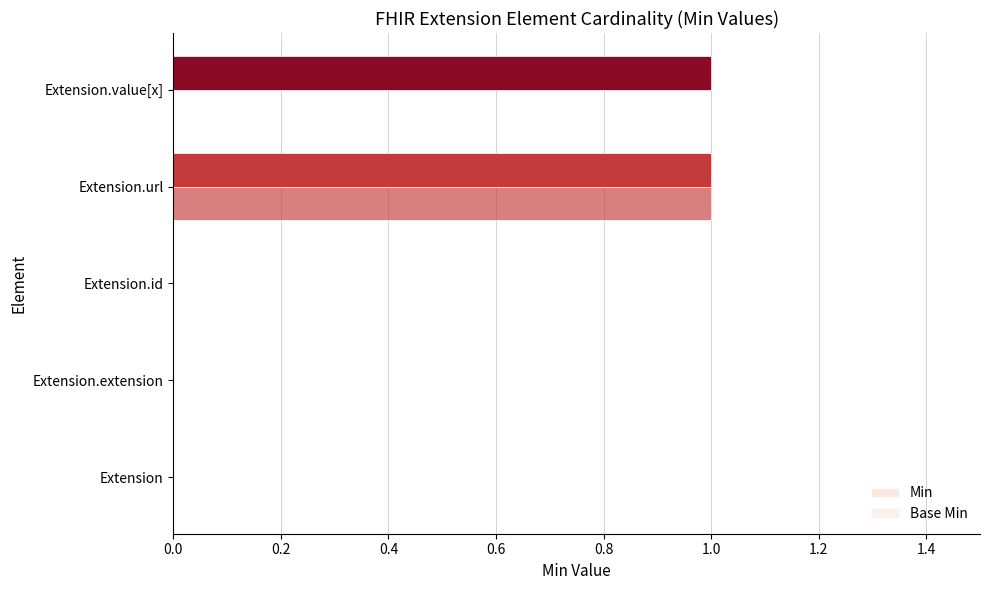

Which series has the largest range (max minus min)?

Min